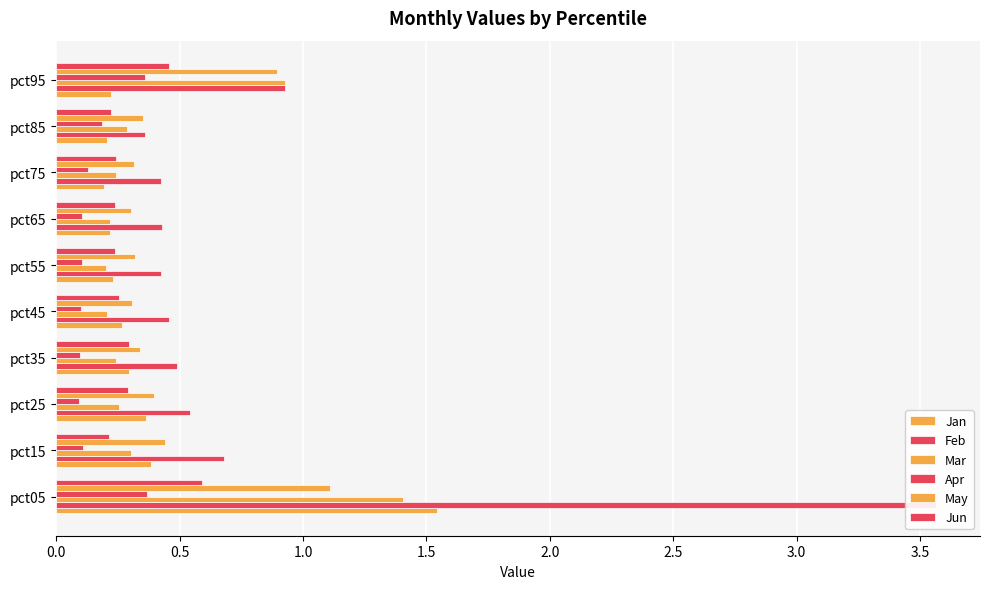

Rank the series at 2.0 from lowest to highest value.

Apr, Mar, Jun, Jan, May, Feb